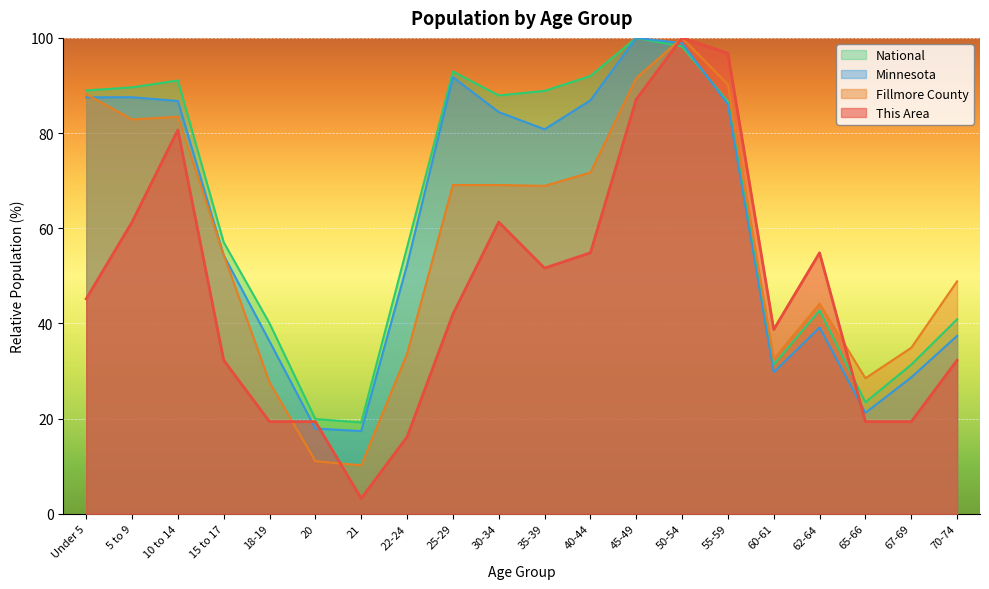

Where is the first local maximum for Minnesota?

5 to 9